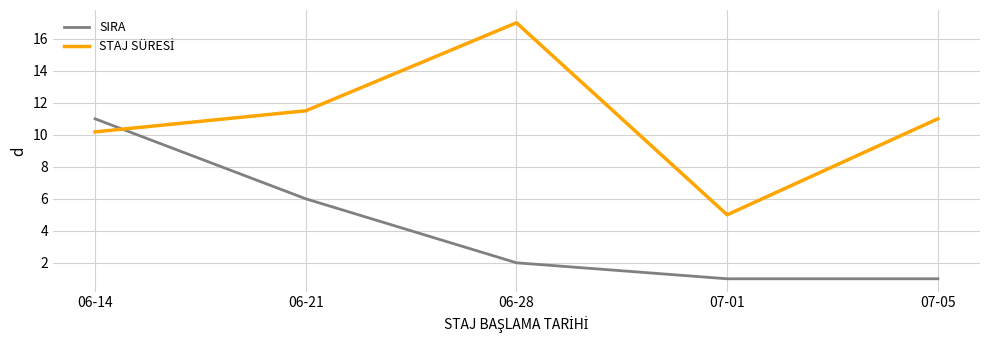

The value of SIRA at 07-01 is 1.8. True or false?

False